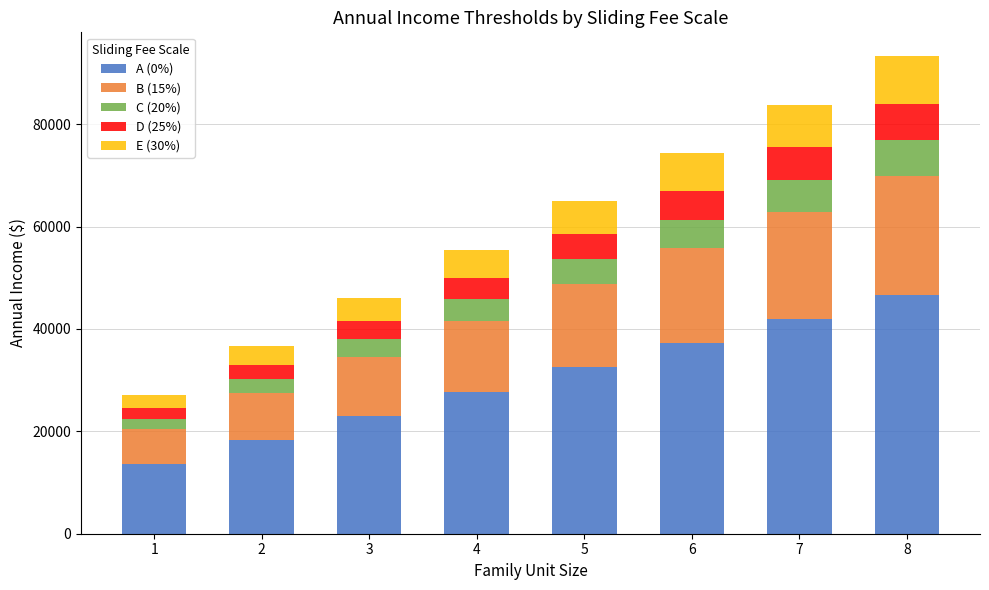

What is the total value across all series at 5?

64940.0